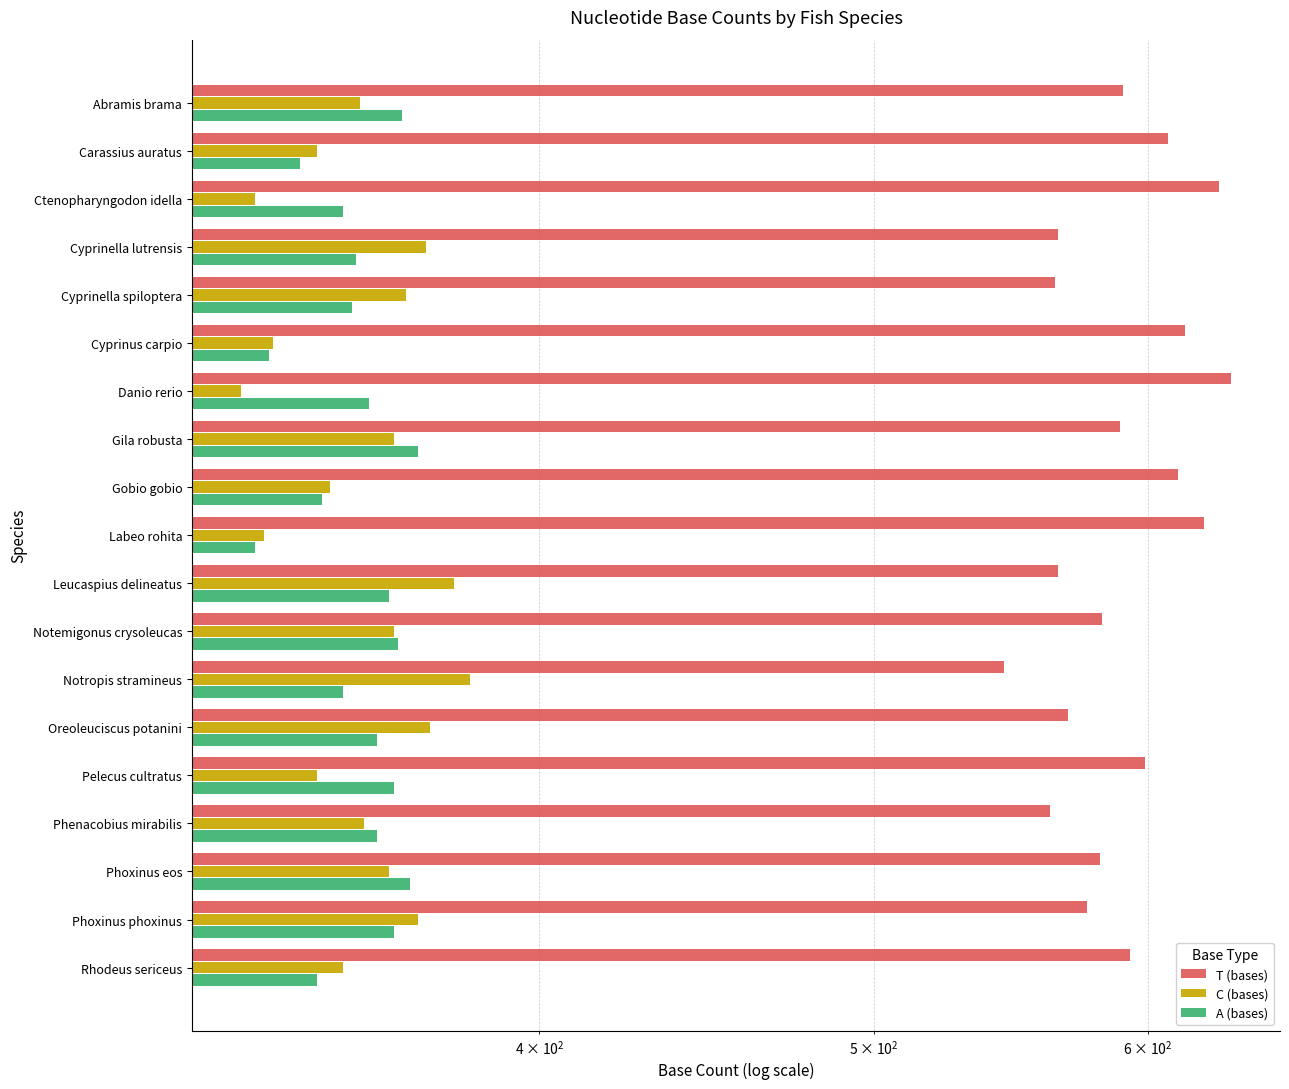

How many values in the T (bases) series exceed 589?

9